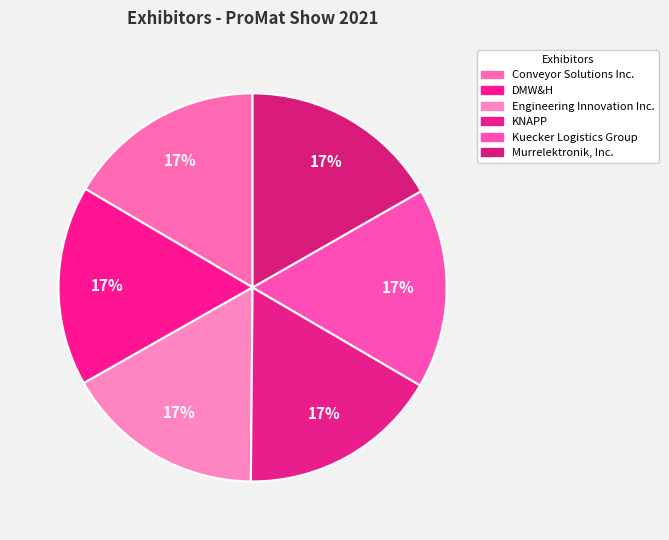

Is there a majority slice in this chart?

No